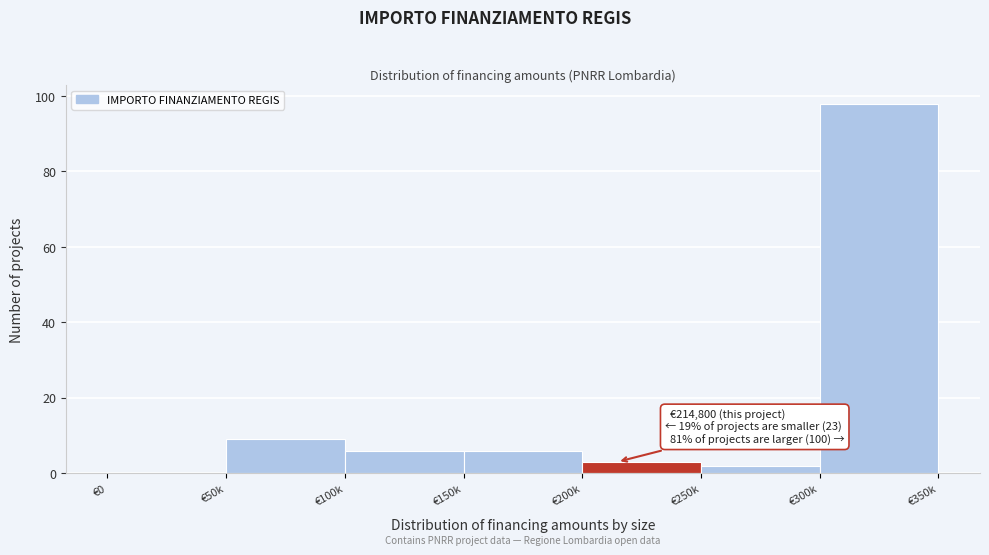

Reading right to left, extract all data points from this chart.

€300k=98	€250k=2	€200k=3	€150k=6	€100k=6	€50k=9	€0=0